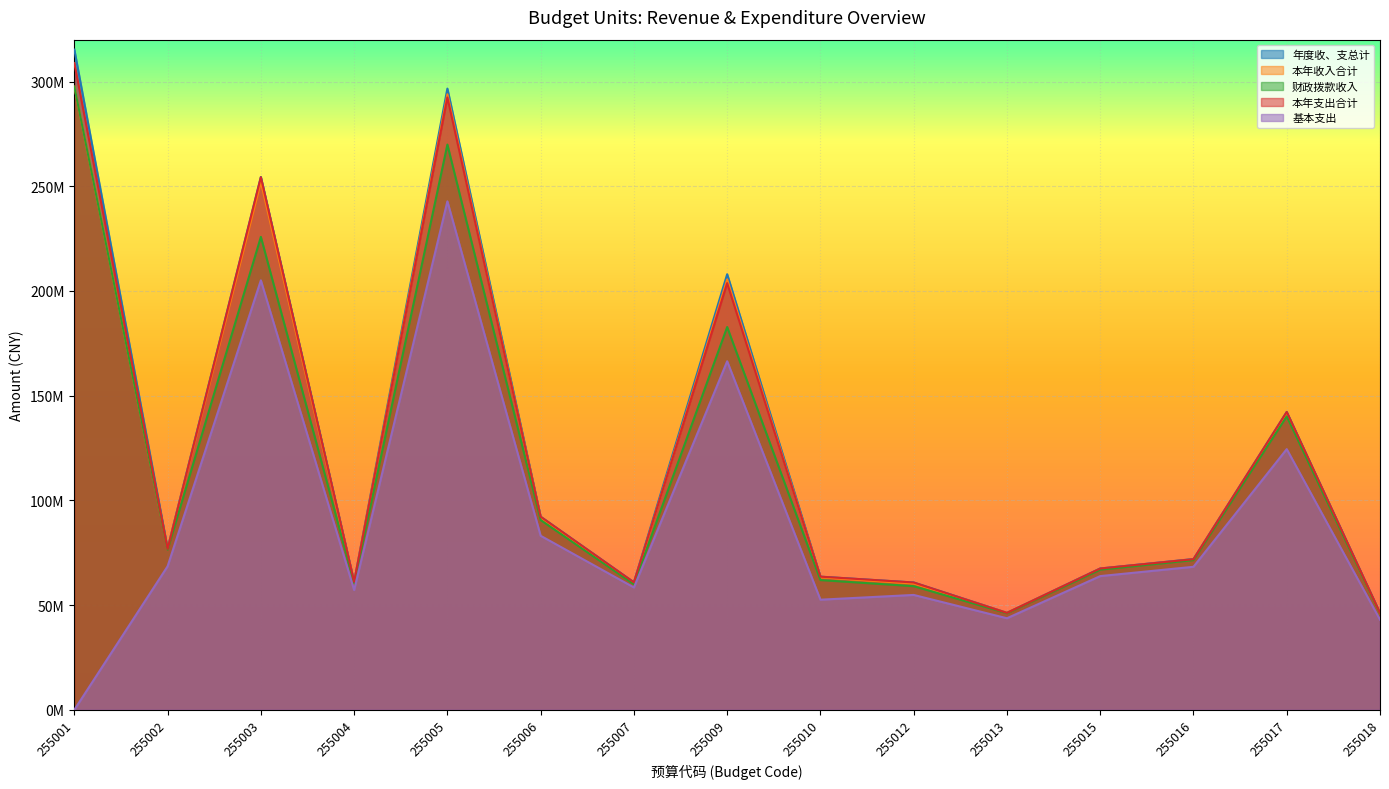

What is the average value of the 本年支出合计 series?

123253612.1